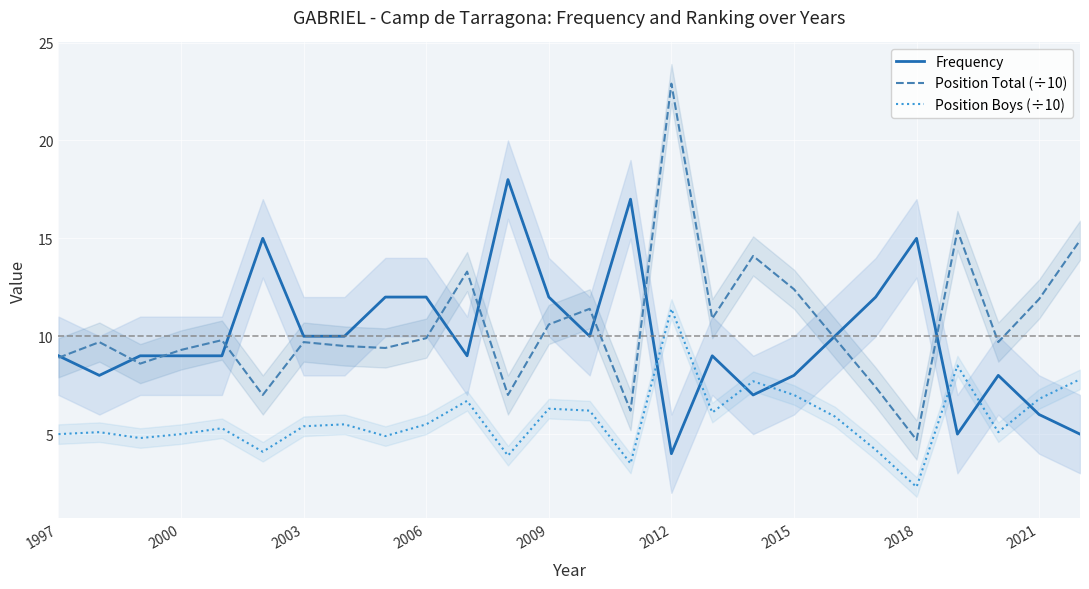

True or false: Position Boys (÷10) has more than 0 points higher than both neighbors.

True